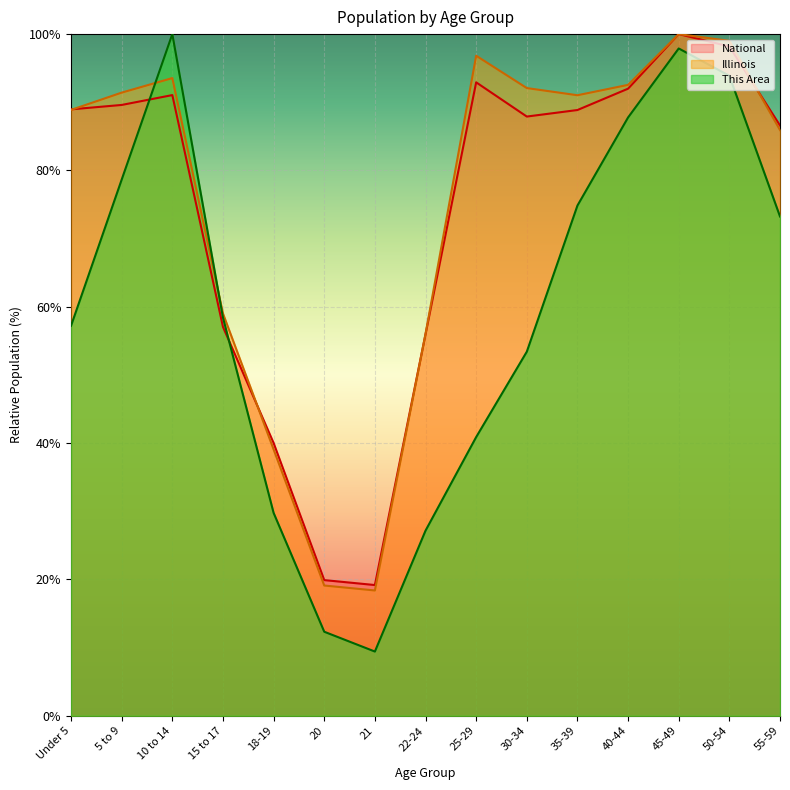

How many lines are shown in the chart?

3